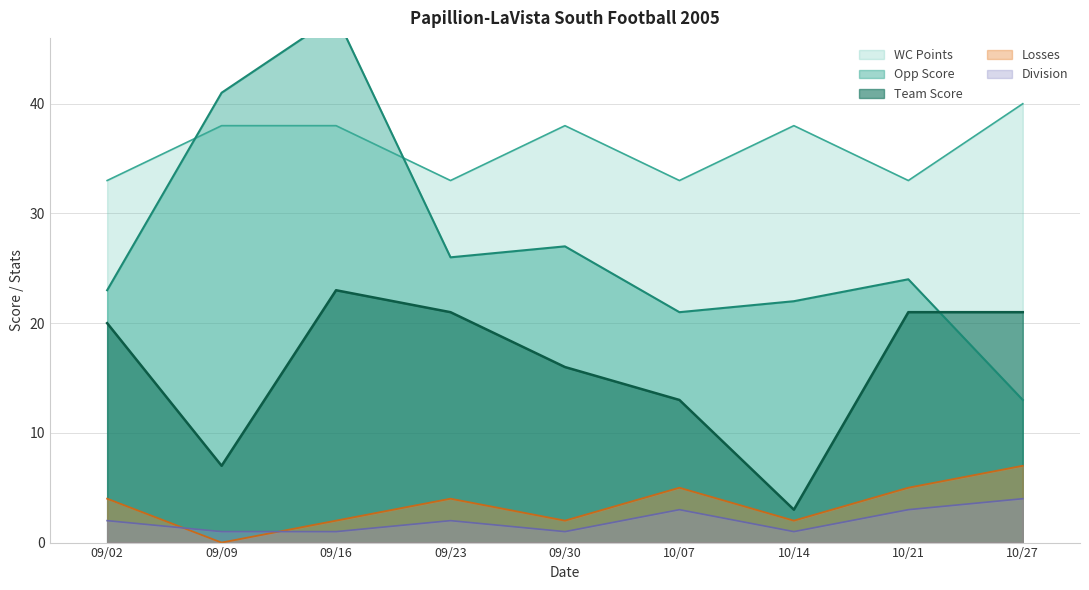

What position from the left is 09/09?

2